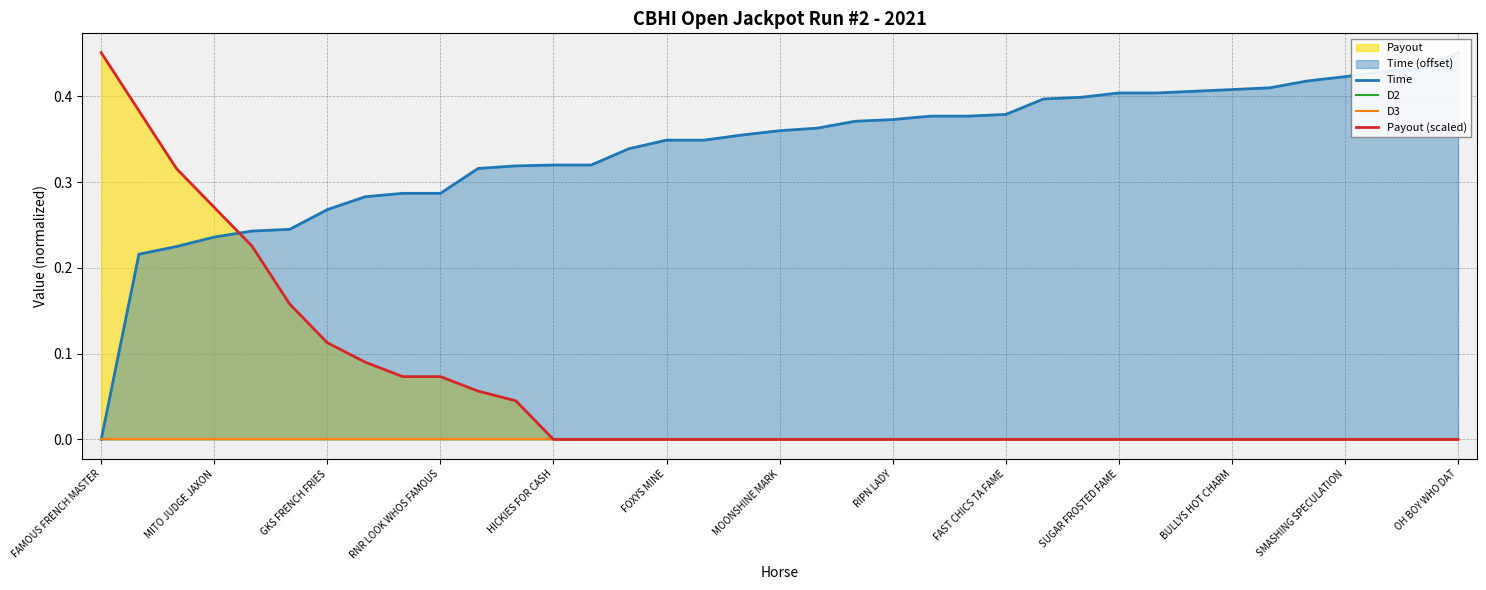

Which series has the widest spread of values?

Time